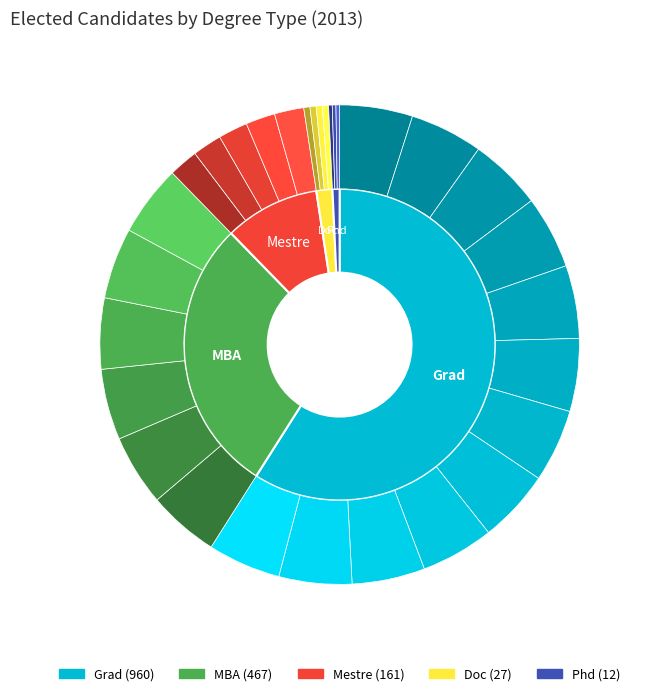

Which slice represents more than half of the pie?

Grad